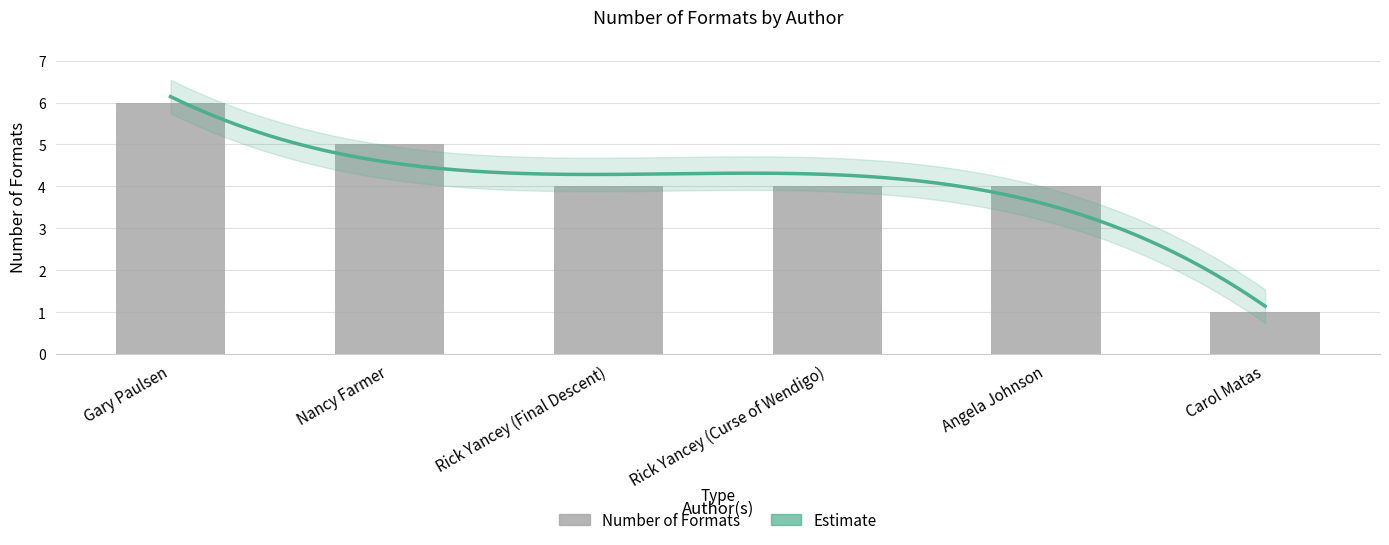

List the labels in order of value, smallest first.

Carol Matas, Rick Yancey (Final Descent), Rick Yancey (Curse of Wendigo), Angela Johnson, Nancy Farmer, Gary Paulsen